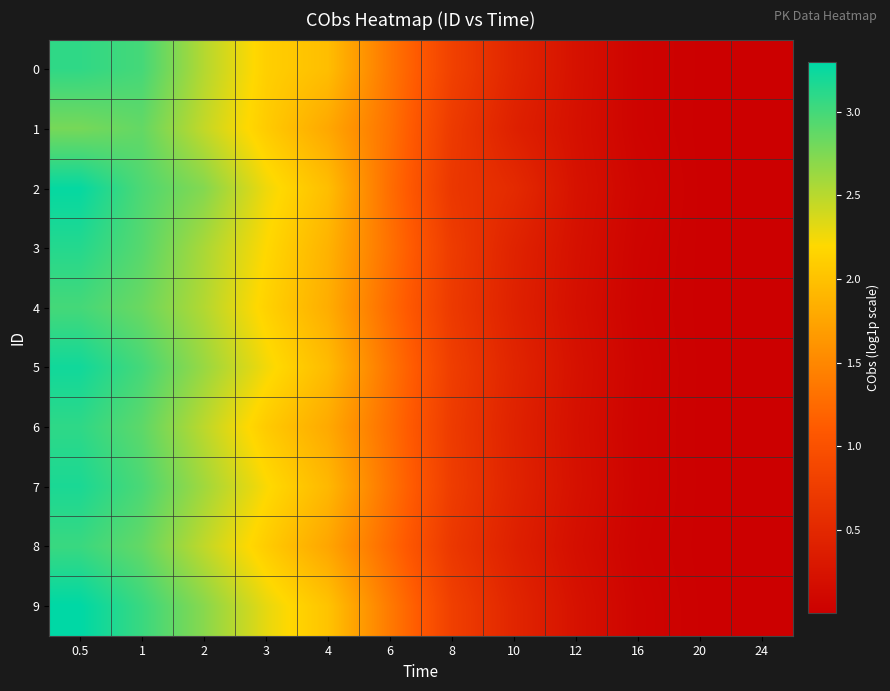

At which category is the sum across all series the highest?

0.5